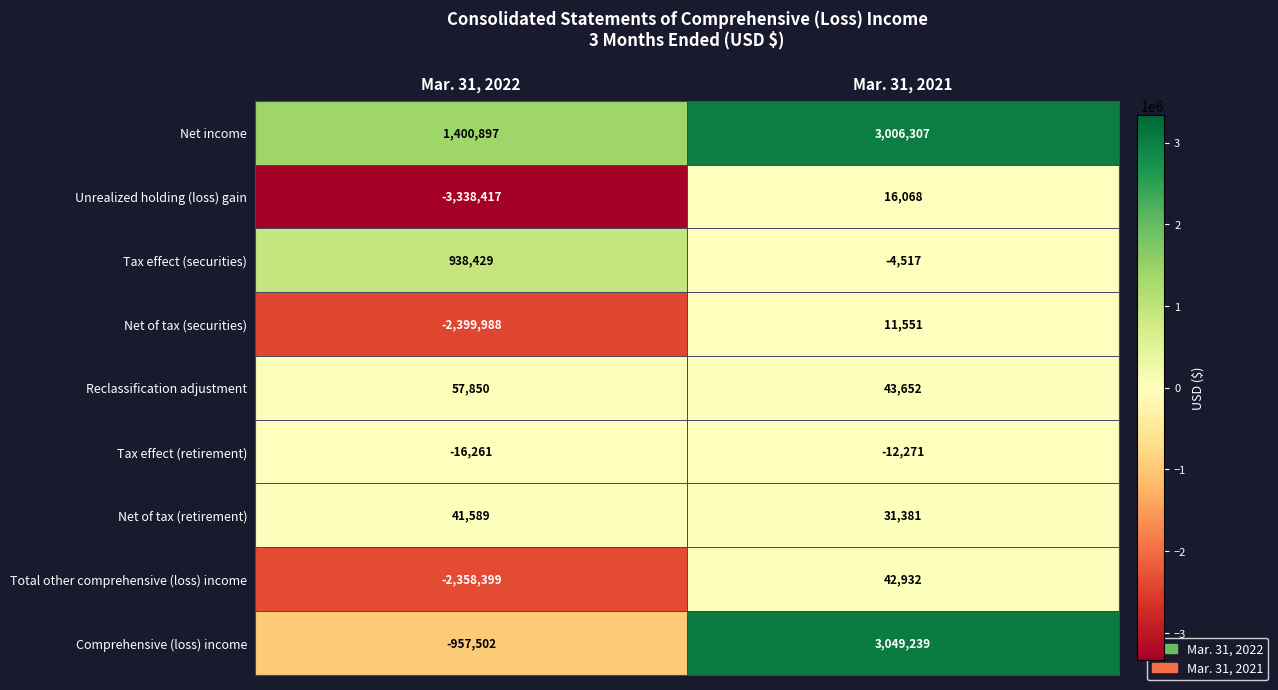

What is the sum of all Net of tax (securities) values?

-2388437